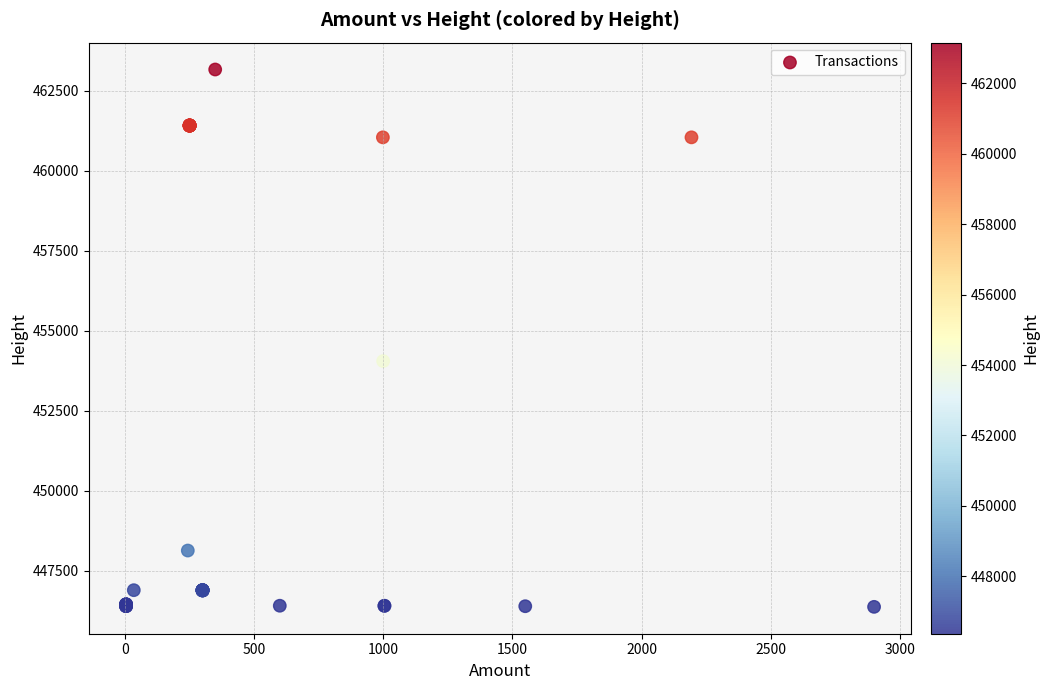

What Y value in the scatter plot is closest to 454762?

454047